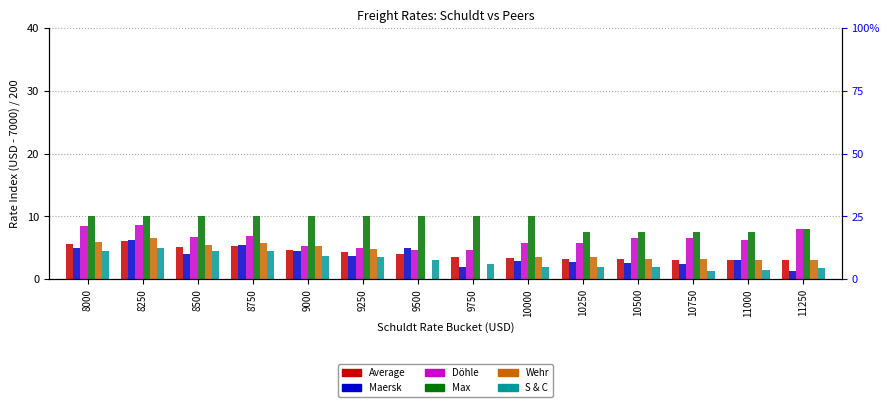

At how many categories does at least one series exceed 6?

14